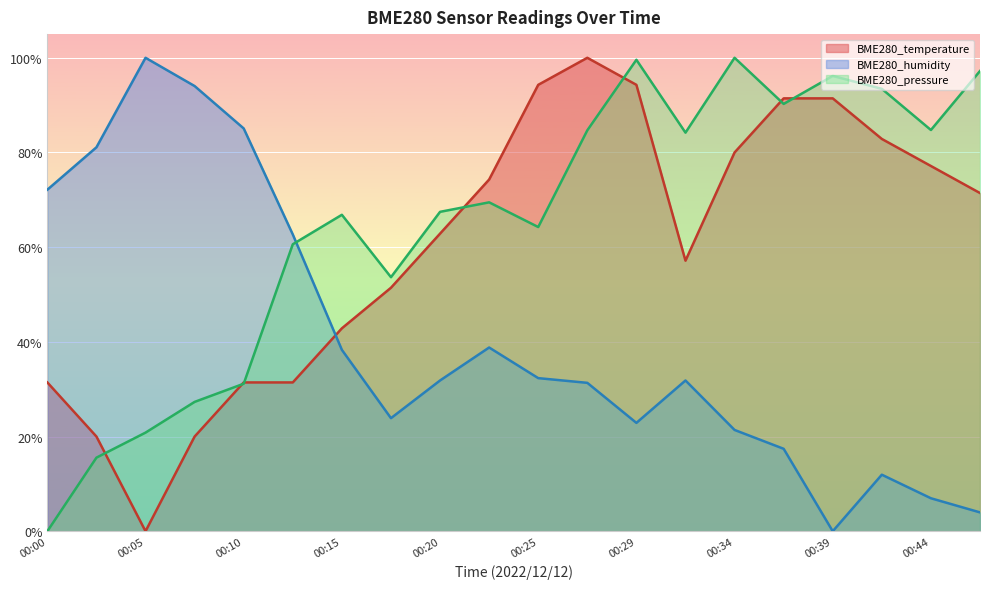

Is the value of BME280_pressure at 00:39 greater than the value of BME280_humidity at 00:25?

Yes